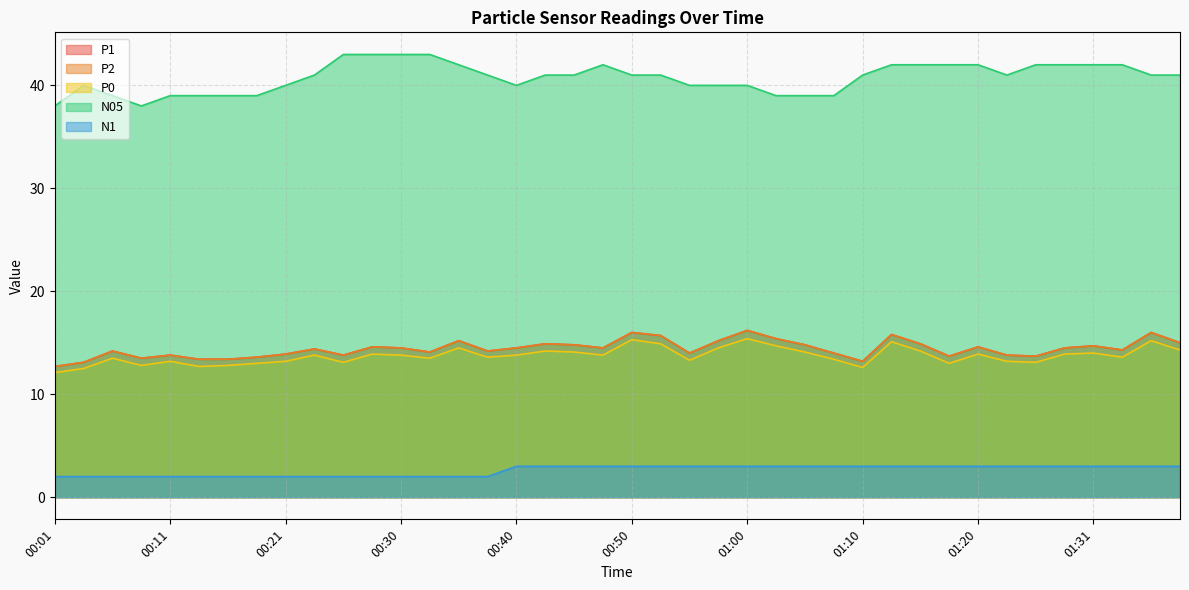

What is the label of the 16th point from the right?

01:00